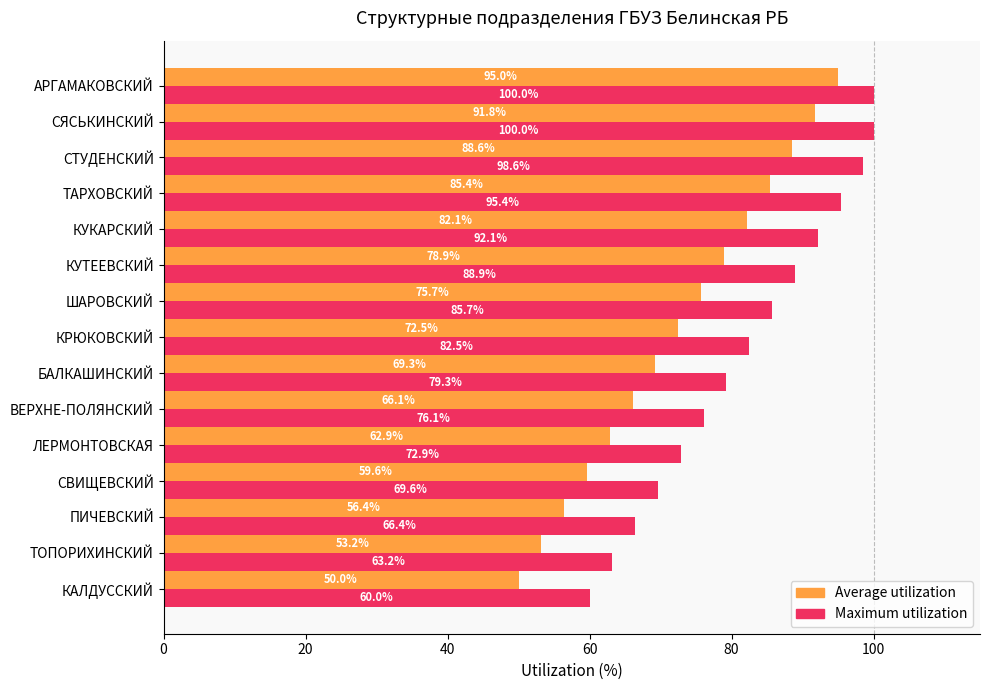

Which series has the largest range (max minus min)?

Average utilization